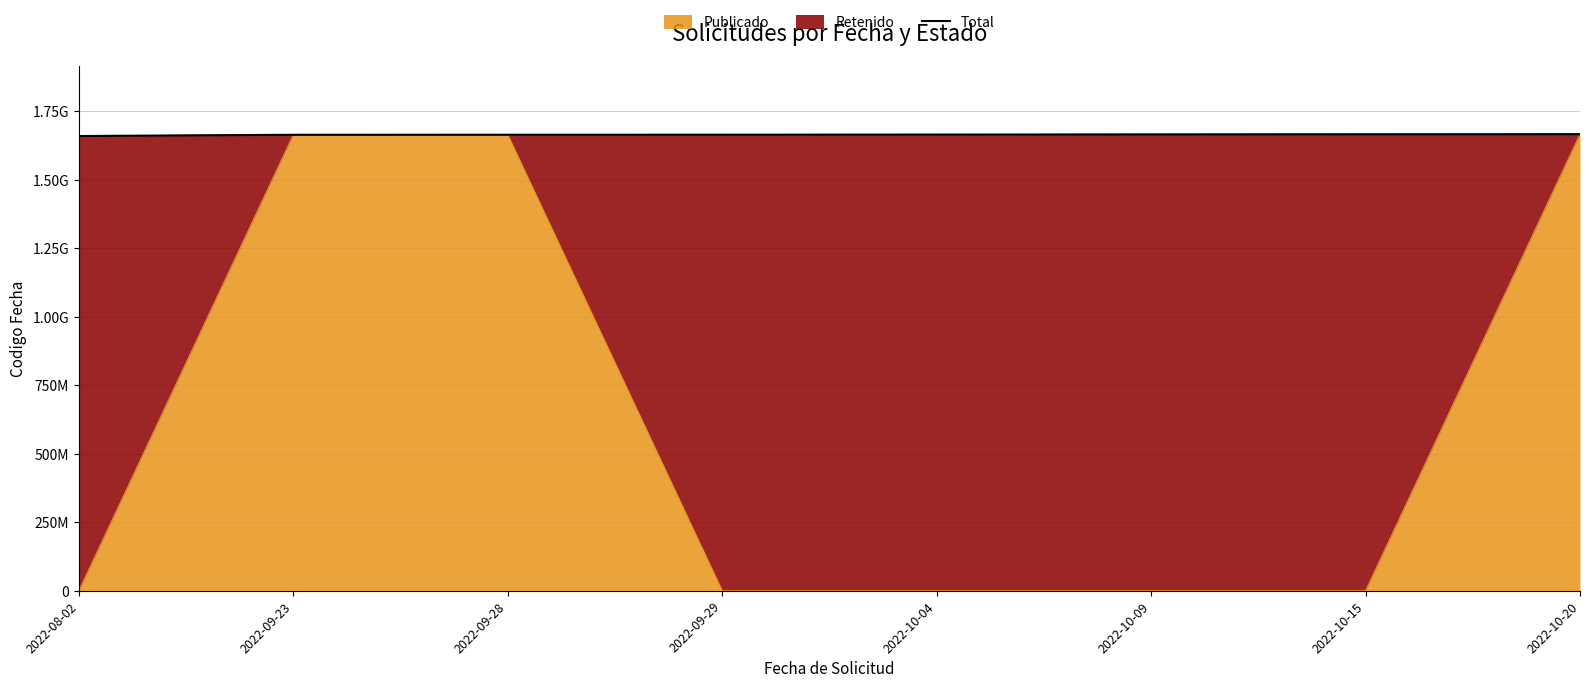

At which label is the value closest to 1662981384?

2022-09-23